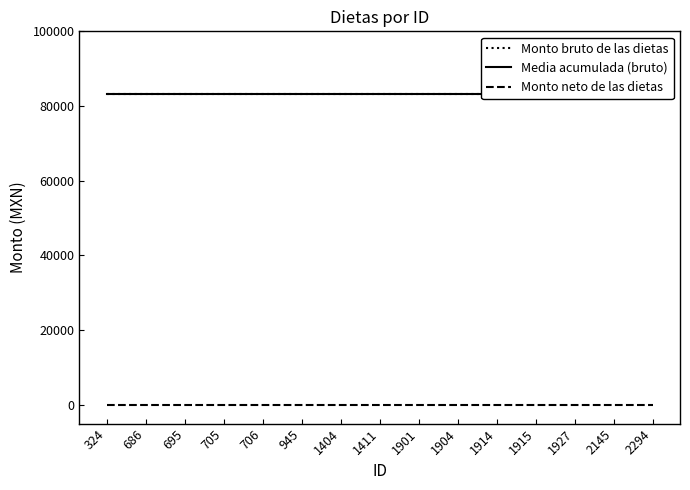

What are all the series names shown in the legend?

Monto bruto de las dietas, Media acumulada (bruto), Monto neto de las dietas